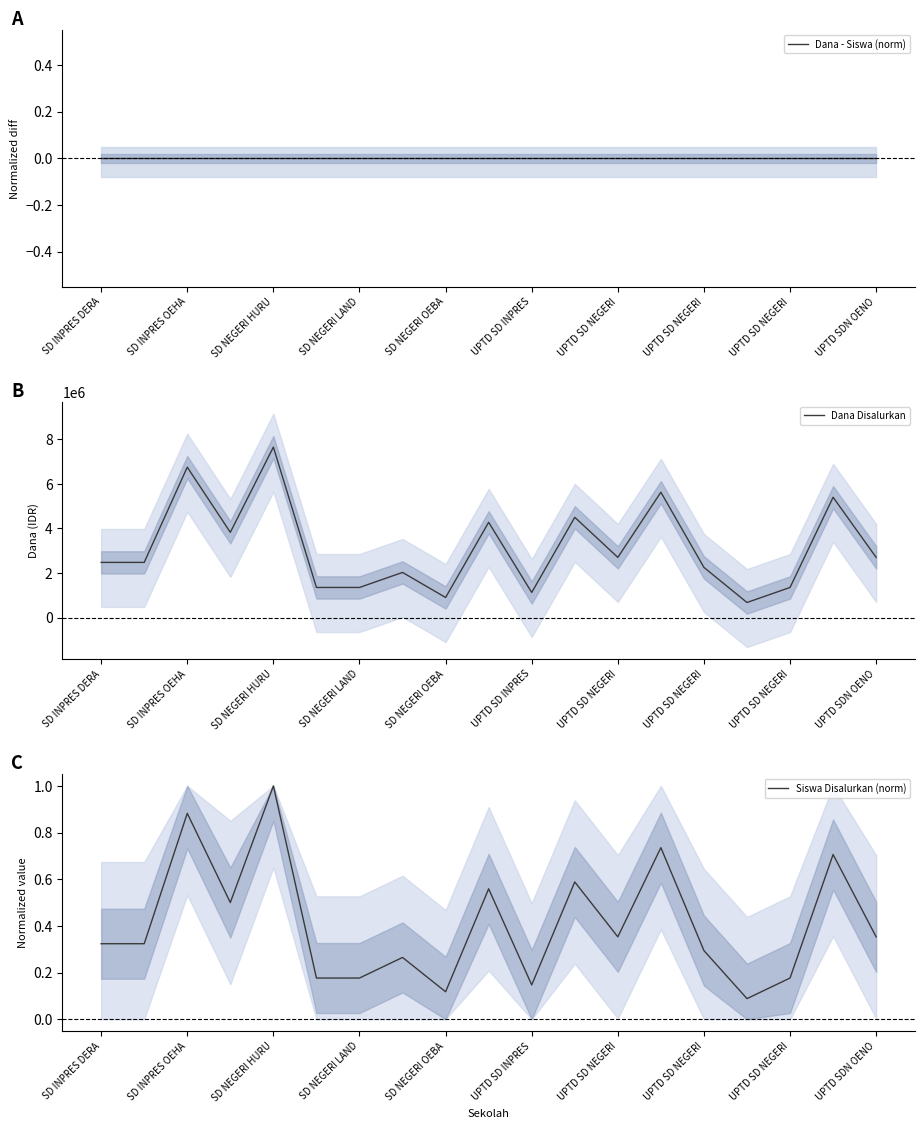

At which label does Dana Disalurkan reach its minimum?

15